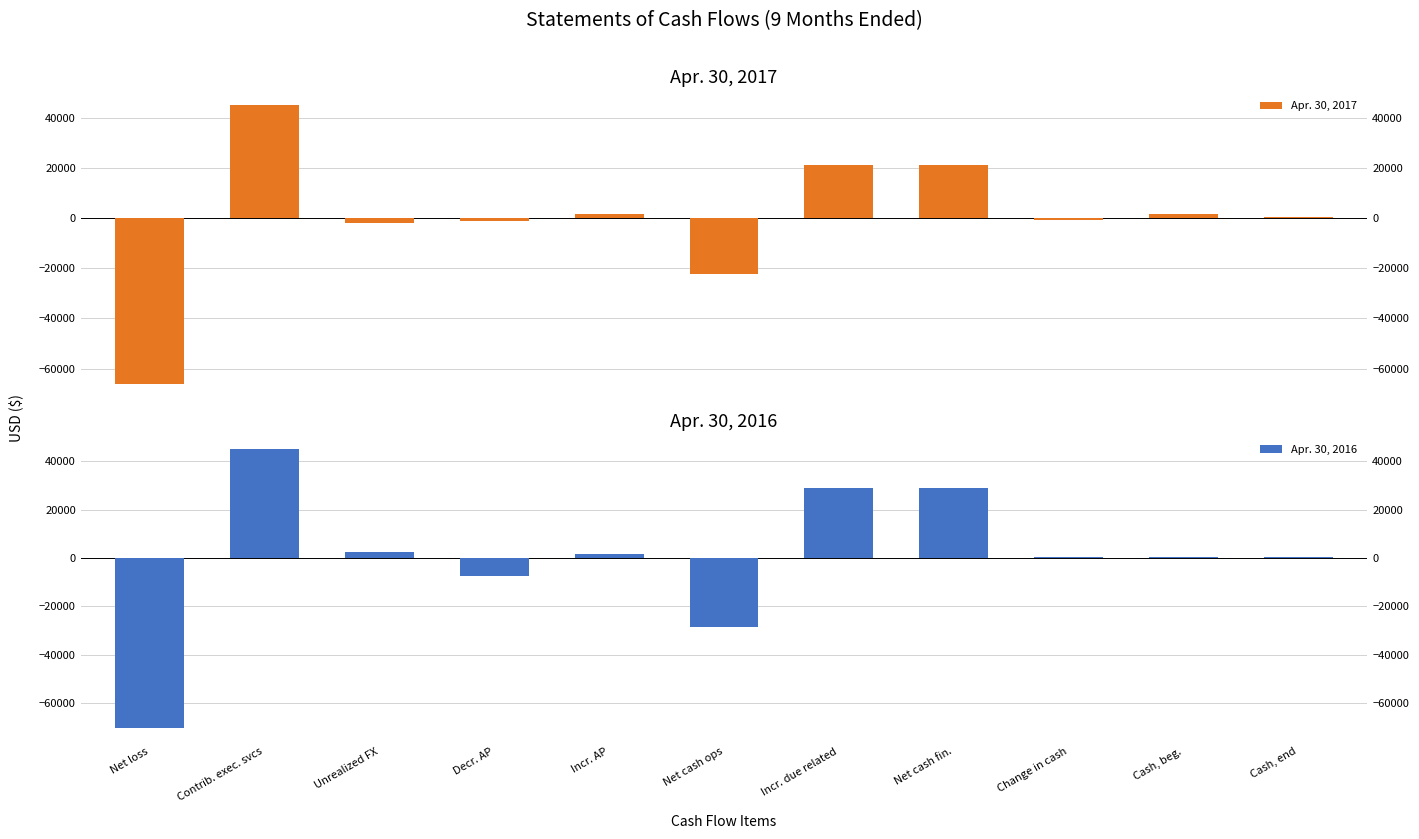

Is the value of Apr. 30, 2016 at Cash, end greater than the value of Apr. 30, 2017 at Net loss?

Yes